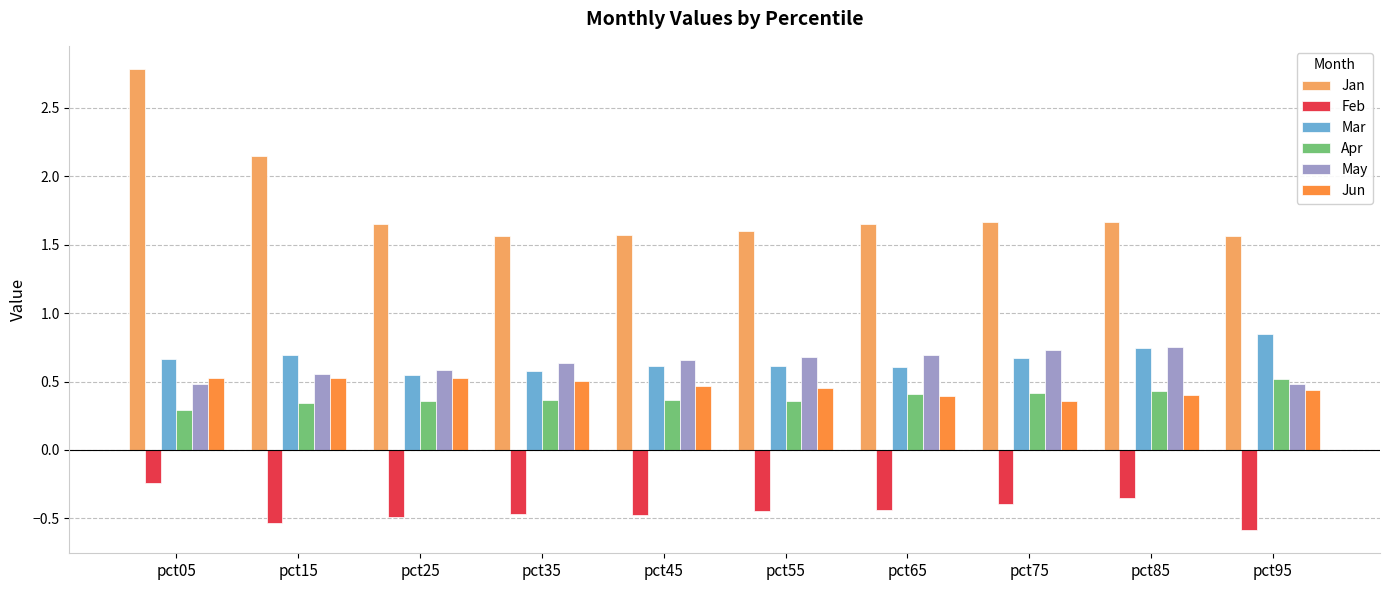

At which label is Feb closest to 0?

pct05